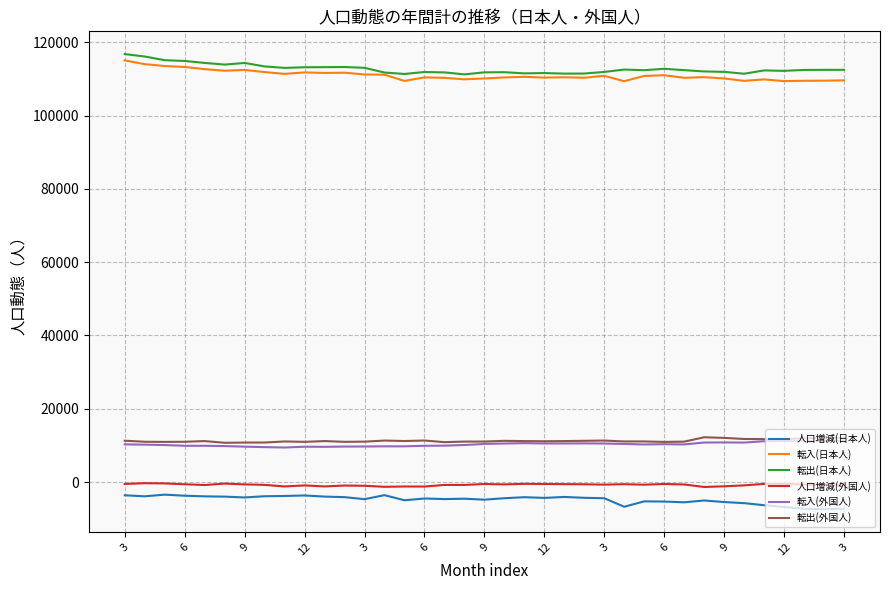

What is the lowest value of the 転入(日本人) series?

109373